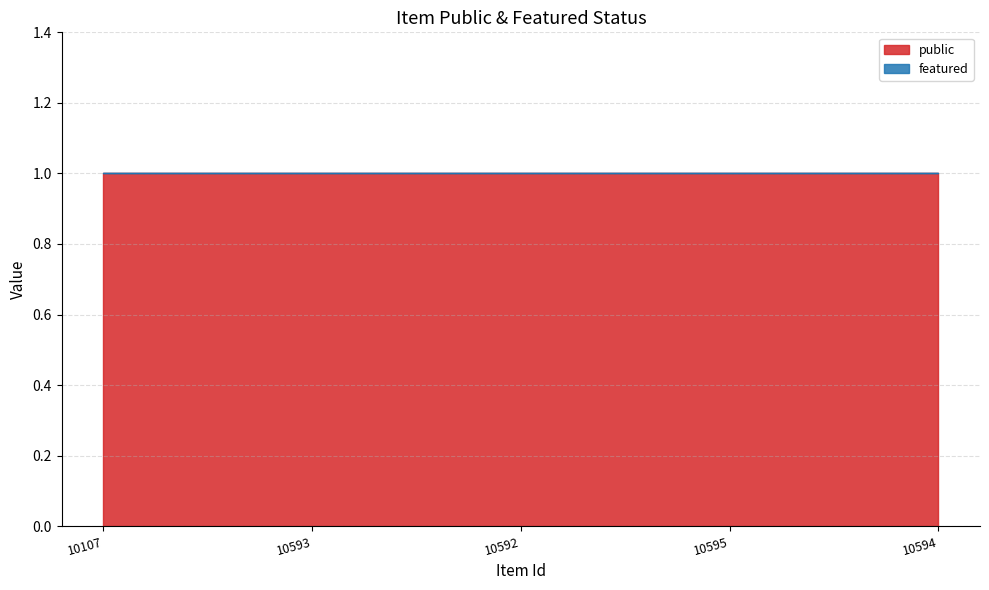

True or false: featured and public intersect in this chart.

False